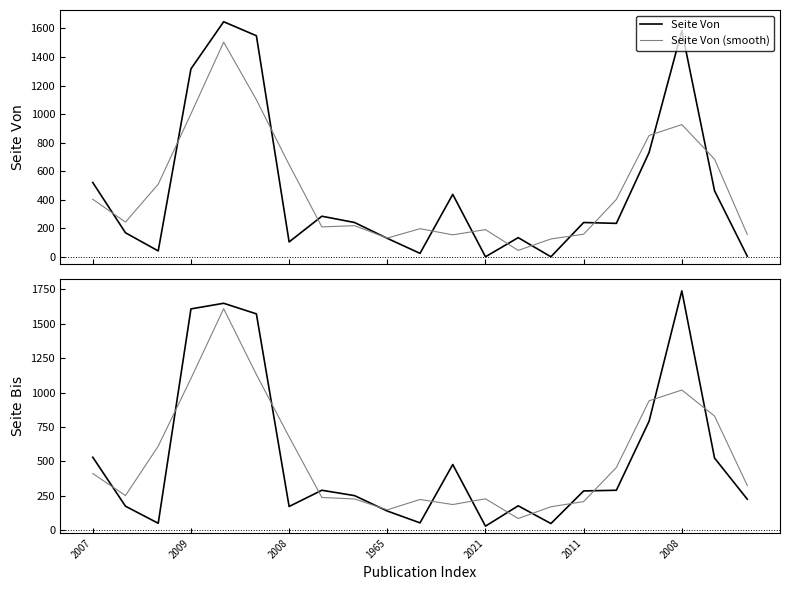

At how many categories does at least one series exceed 522?

9